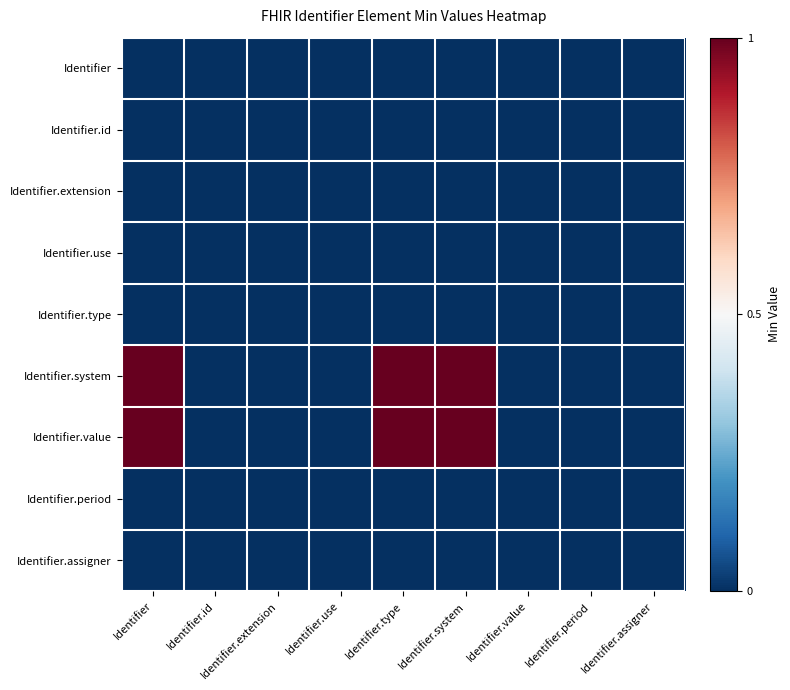

Rank the series by their maximum value, from lowest to highest.

Identifier, Identifier.id, Identifier.extension, Identifier.use, Identifier.type, Identifier.period, Identifier.assigner, Identifier.system, Identifier.value